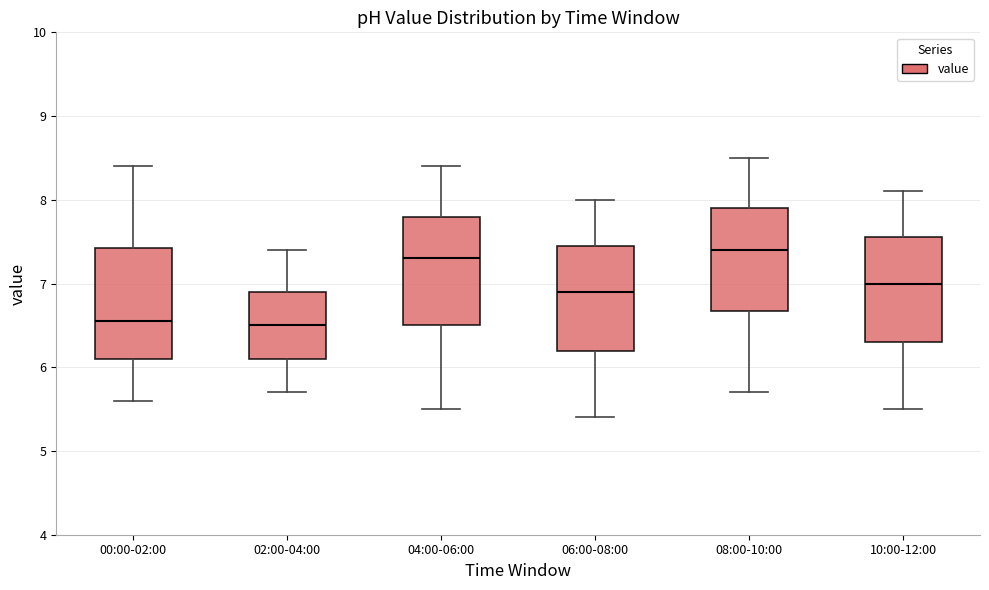

Where is the upper edge of the box for 00:00-02:00 on the y-axis? The values are not printed on the chart, so give them approximately, as read against the axis.

7.4